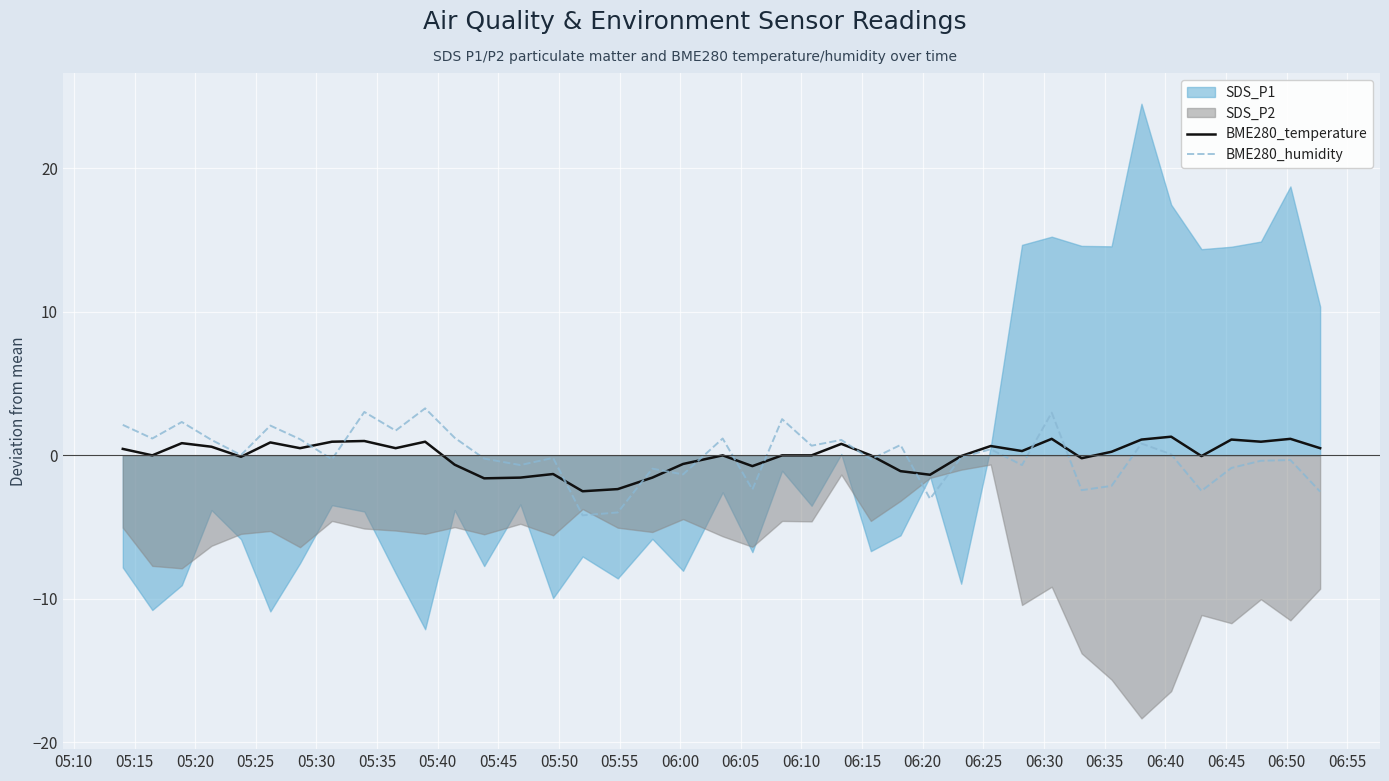

What is the highest value of the BME280_humidity series?

3.3